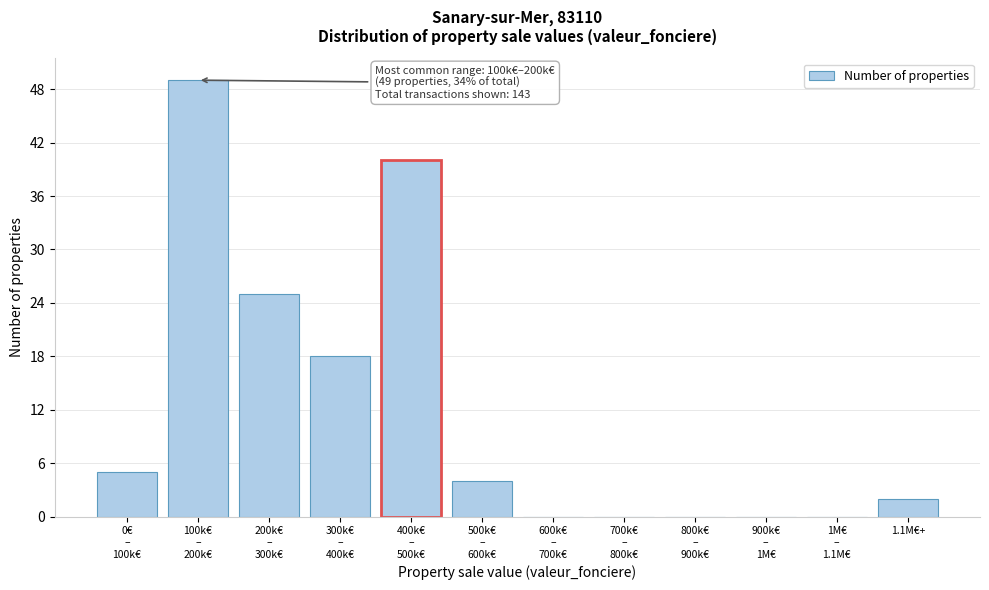

What is the sum of all values?

143